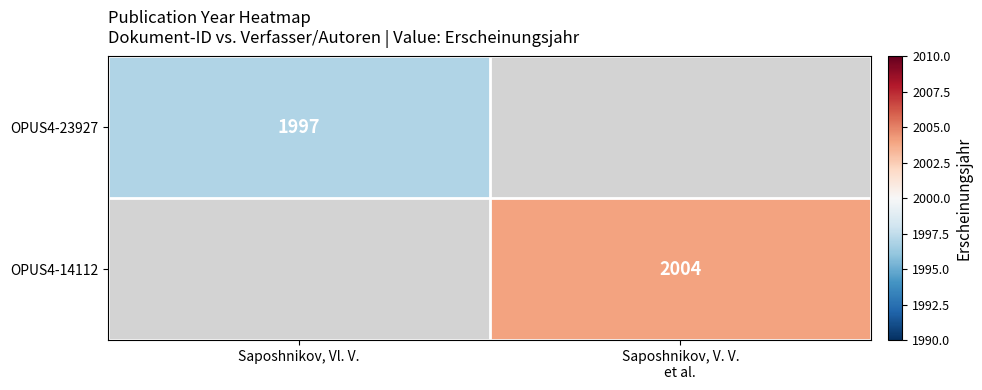

At Saposhnikov, Vl. V., list the series in order from largest to smallest.

OPUS4-23927, OPUS4-14112